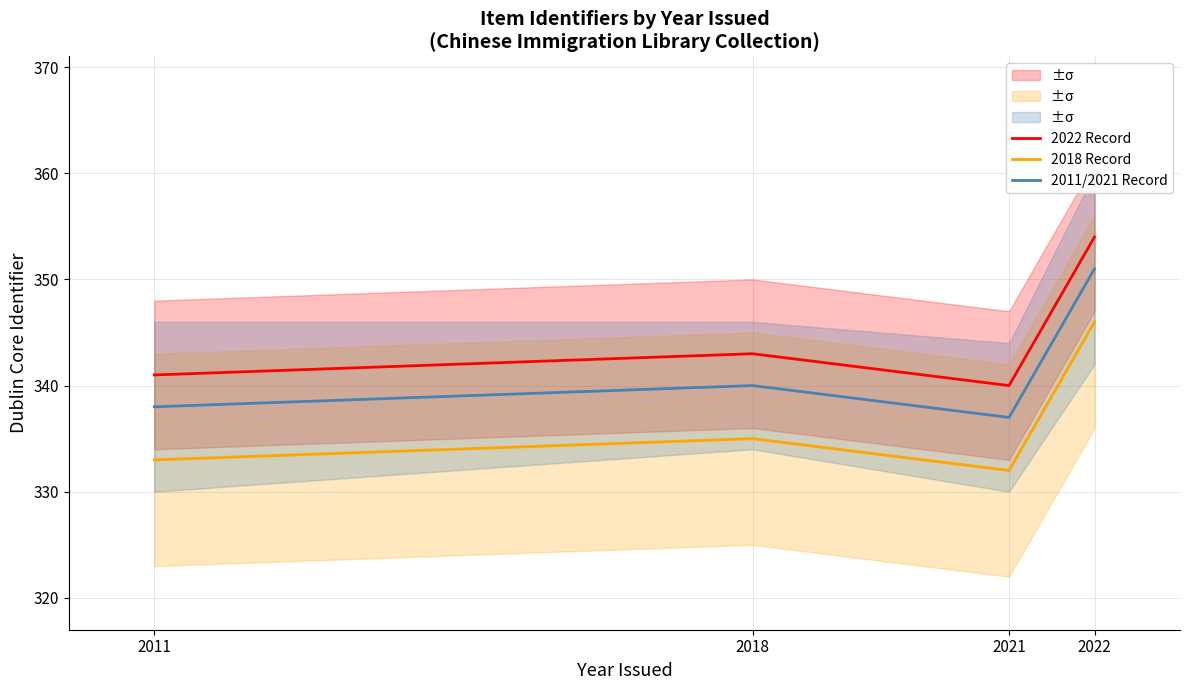

Rank the categories by 2022 Record value from highest to lowest.

2022, 2018, 2011, 2021